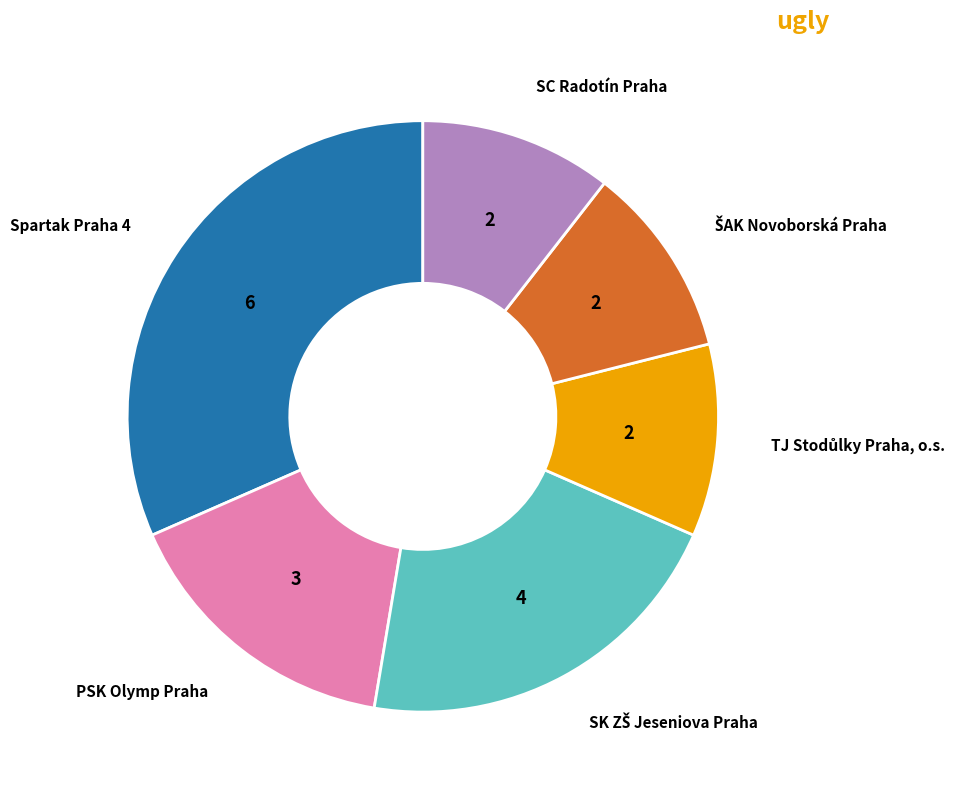

What is the ratio of the value at SC Radotín Praha to the value at PSK Olymp Praha?

0.7